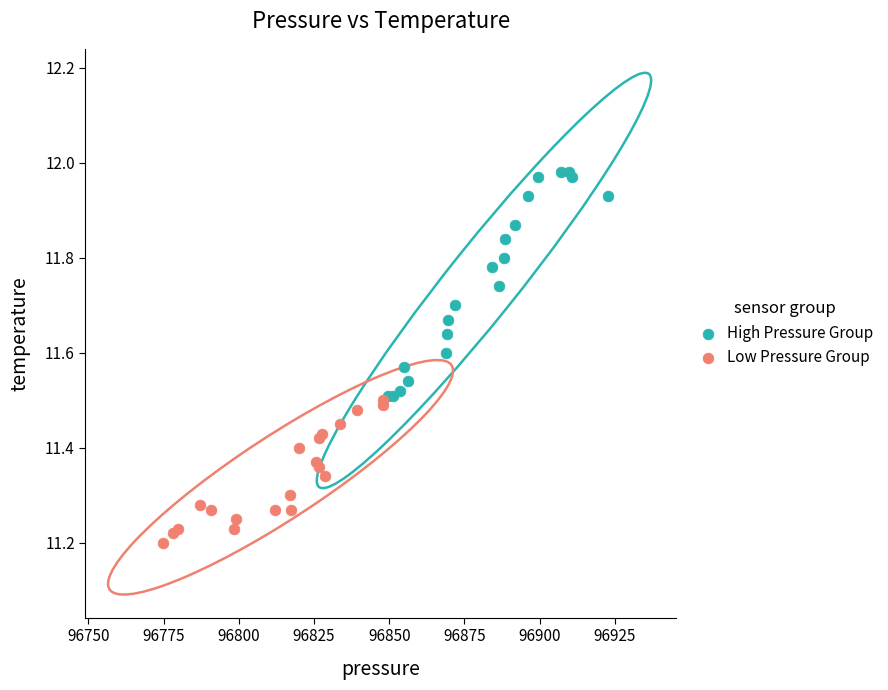

Which series contains the lowest Y value?

Low Pressure Group